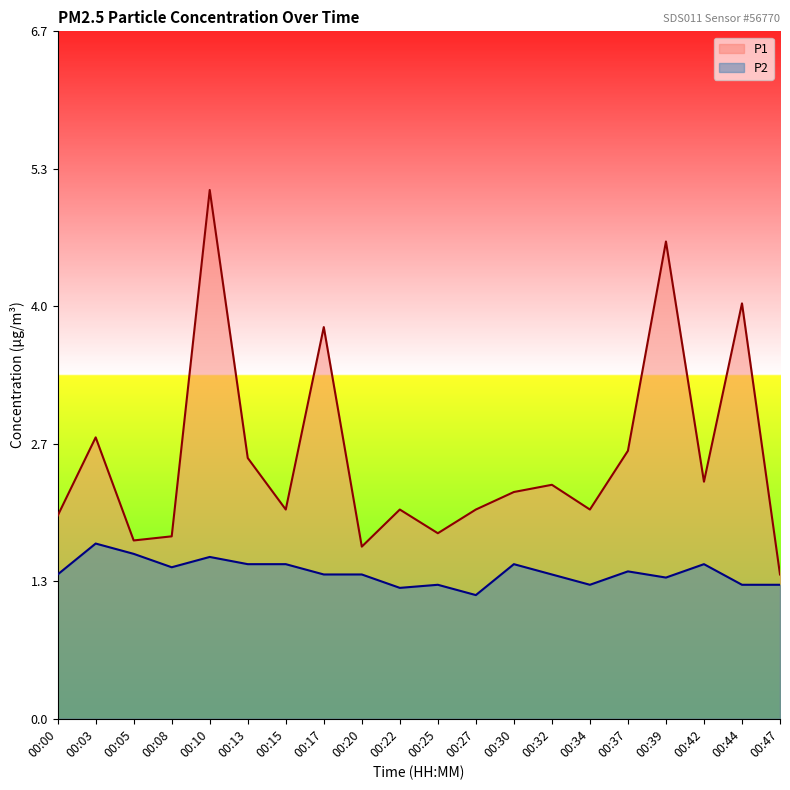

Reading left to right, list all the values displayed in this chart.

P1: 00:00=2.0	00:03=2.7	00:05=1.7	00:08=1.8	00:10=5.1	00:13=2.5	00:15=2.0	00:17=3.8	00:20=1.7	00:22=2.0	00:25=1.8	00:27=2.0	00:30=2.2	00:32=2.3	00:34=2.0	00:37=2.6	00:39=4.6	00:42=2.3	00:44=4.0	00:47=1.4
P2: 00:00=1.4	00:03=1.7	00:05=1.6	00:08=1.5	00:10=1.6	00:13=1.5	00:15=1.5	00:17=1.4	00:20=1.4	00:22=1.3	00:25=1.3	00:27=1.2	00:30=1.5	00:32=1.4	00:34=1.3	00:37=1.4	00:39=1.4	00:42=1.5	00:44=1.3	00:47=1.3